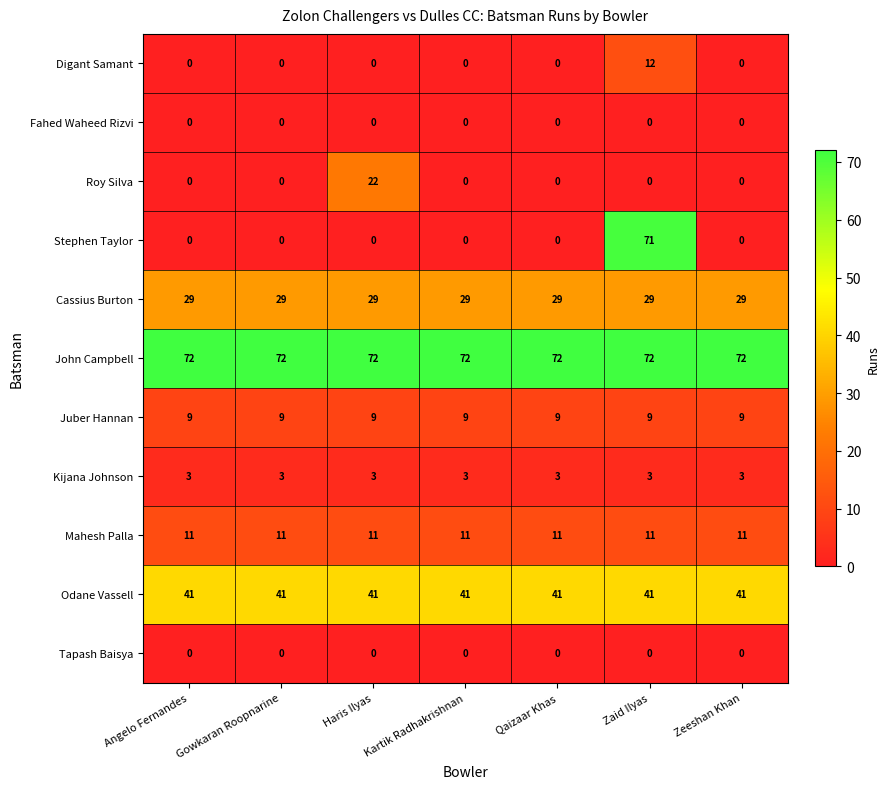

How many distinct data groups are displayed?

11